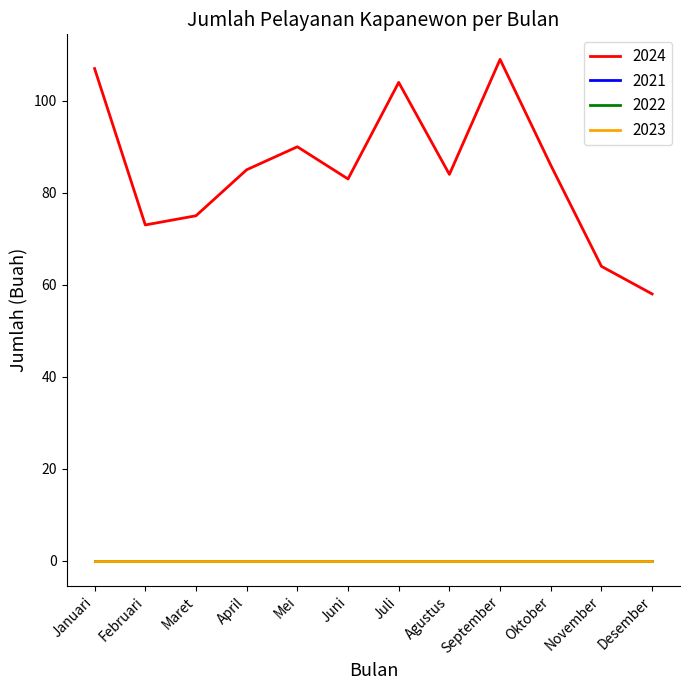

Is this an area chart (filled region under the line)?

No